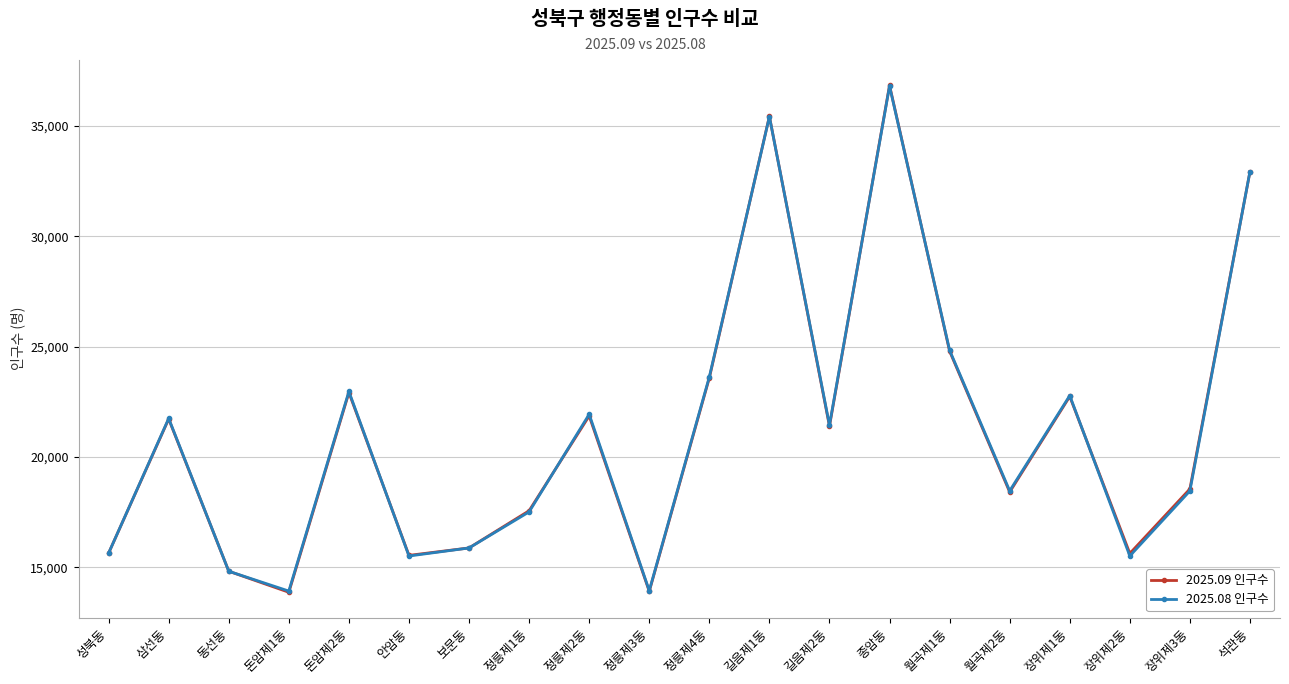

What is the label of the 16th point from the right?

돈암제2동